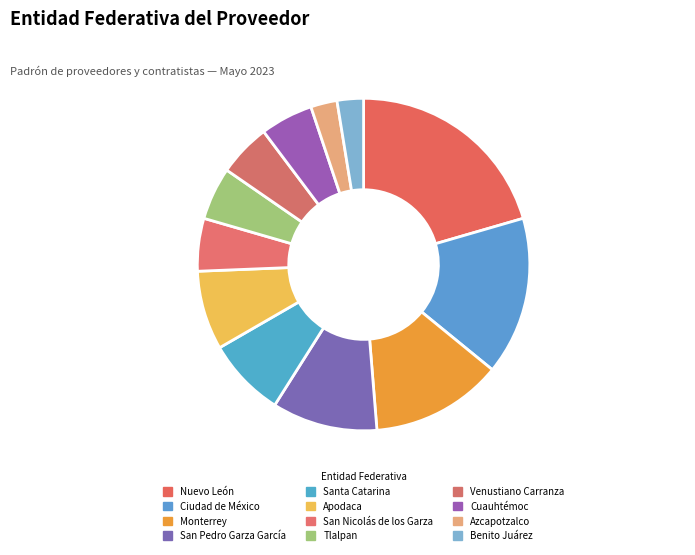

To the nearest percent, what percentage of the pie is Monterrey?

13%